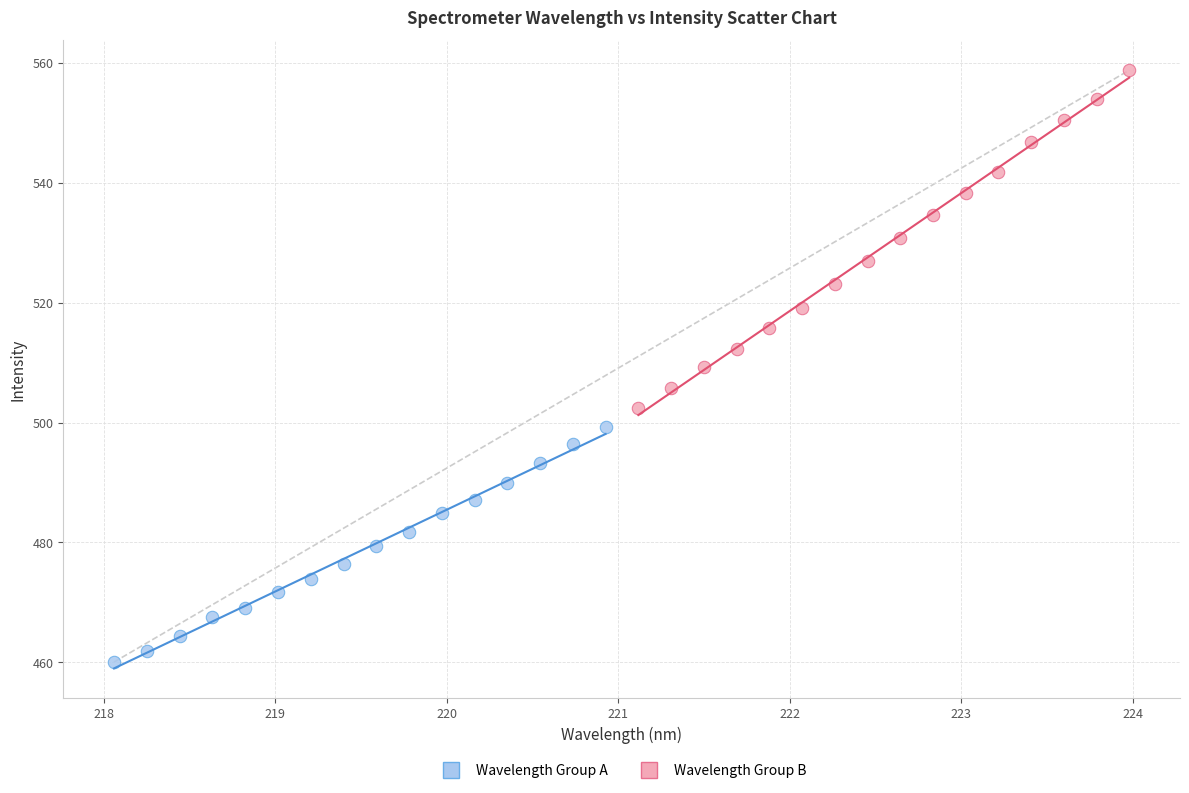

Which series has the widest spread of Y values?

Wavelength Group B